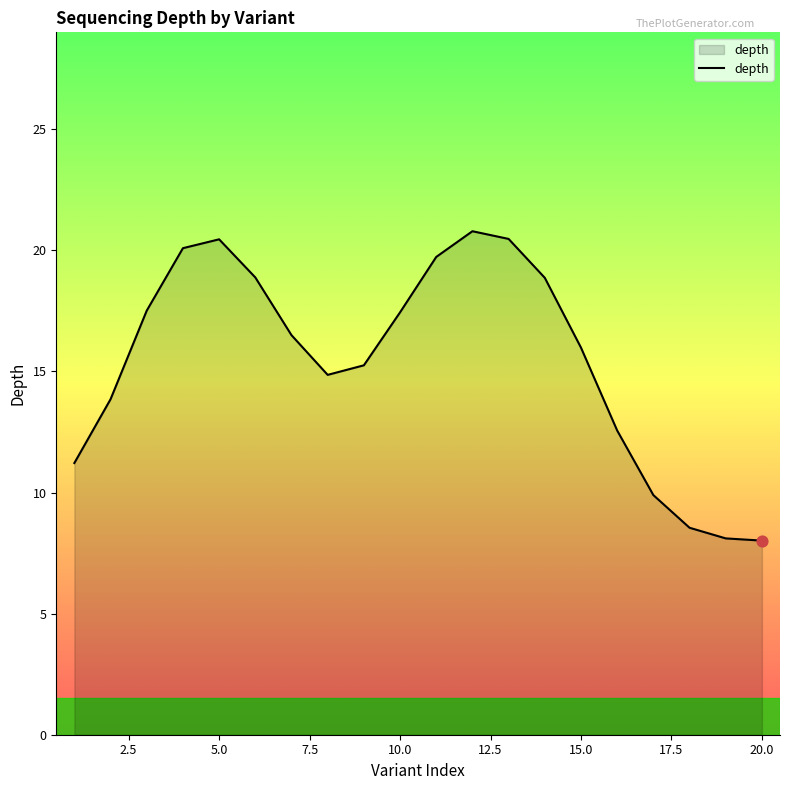

What is the smallest value displayed?

8.0